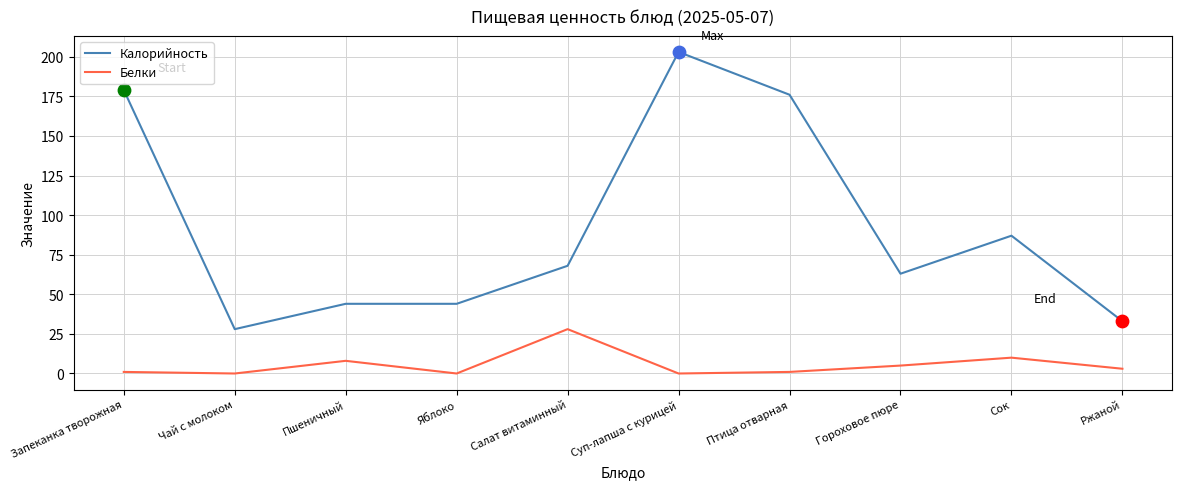

What are all the series names shown in the legend?

Калорийность, Белки